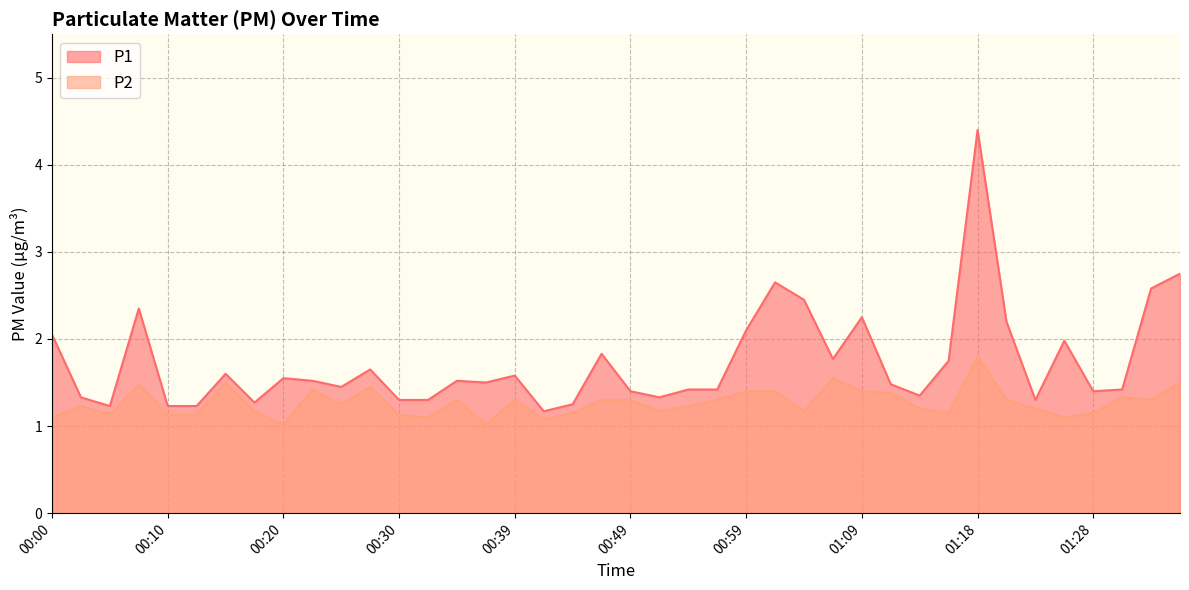

Which series has the largest range (max minus min)?

P1